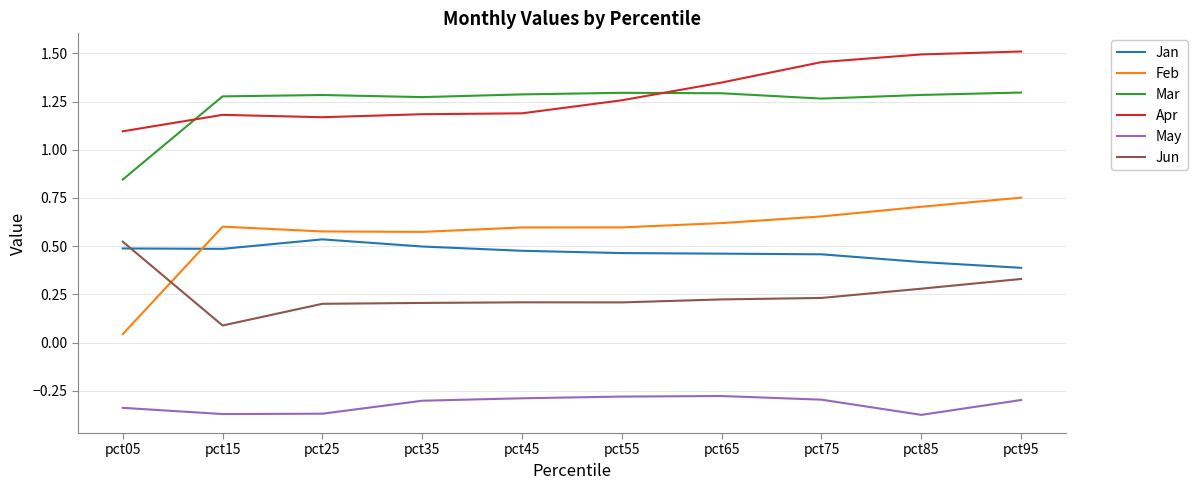

The Jan series shows 0.2 at pct45. True or false?

False